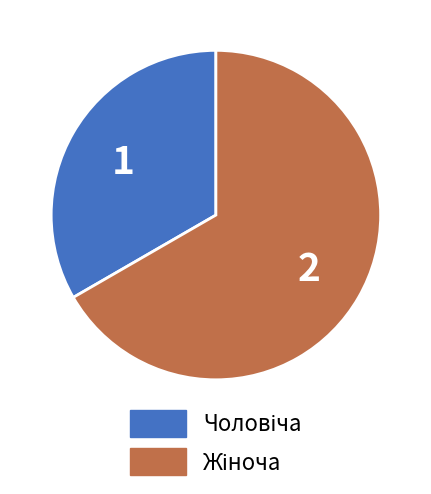

Is there any slice that represents more than half of the pie?

Yes